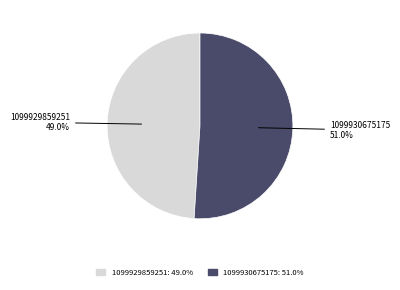

To the nearest percent, what is the combined percentage of 1099930675175 and 1099929859251?

100%